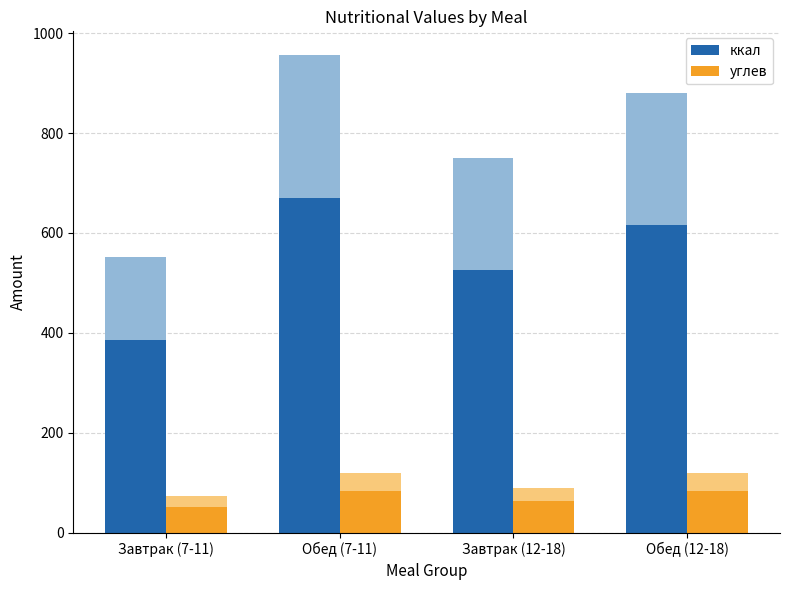

Is it true that ккал equals 525.1 at Завтрак (12-18)?

True